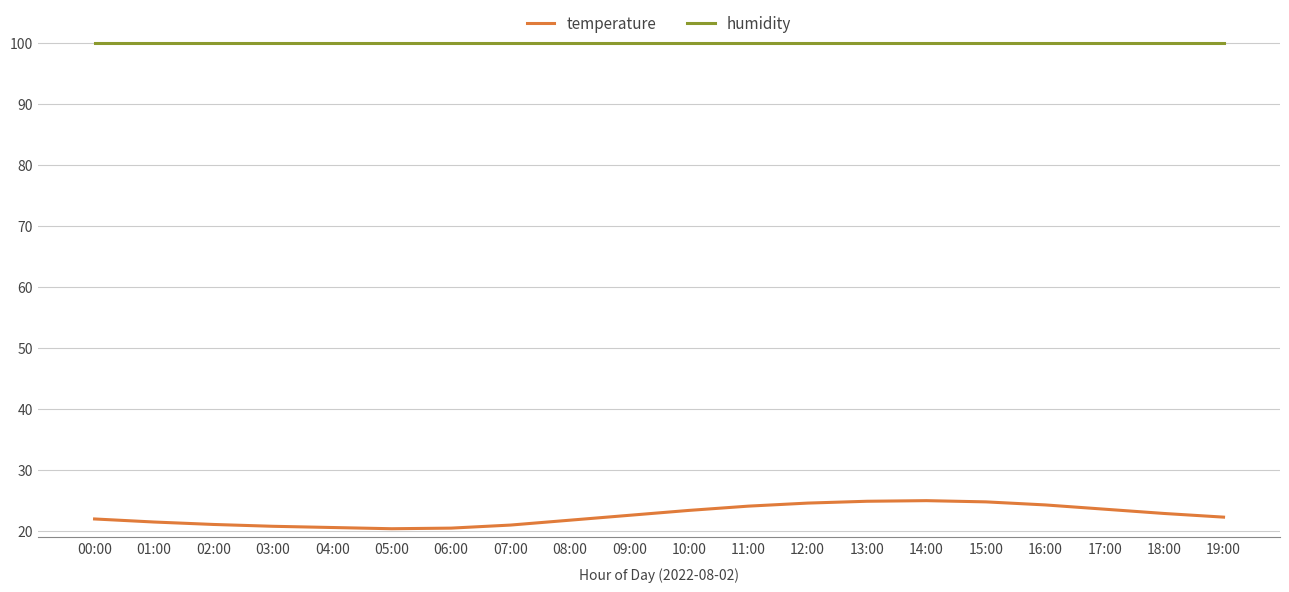

List the series in order of their peak value, lowest first.

temperature, humidity